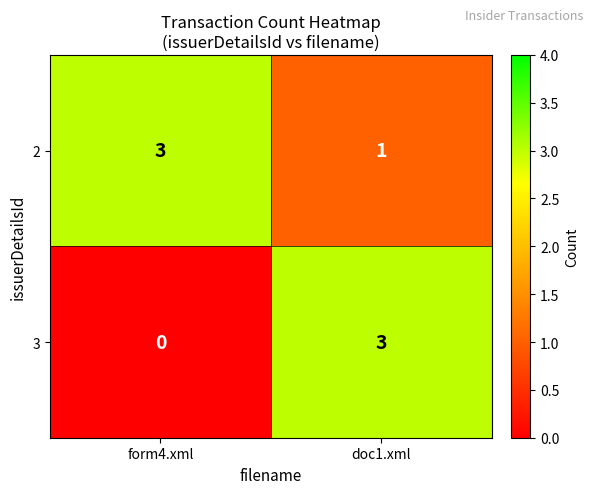

At how many categories does at least one series exceed 1?

2